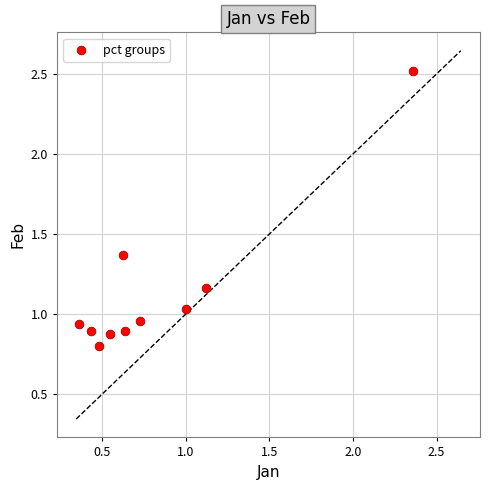

What is the average X value?

0.8